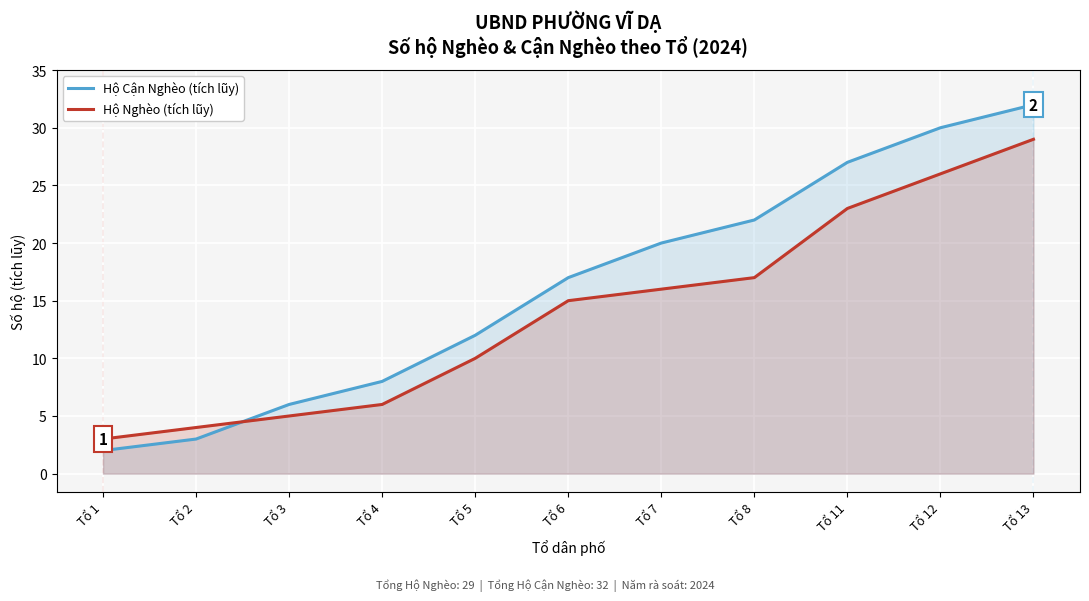

At which category is the sum across all series the highest?

Tổ 13